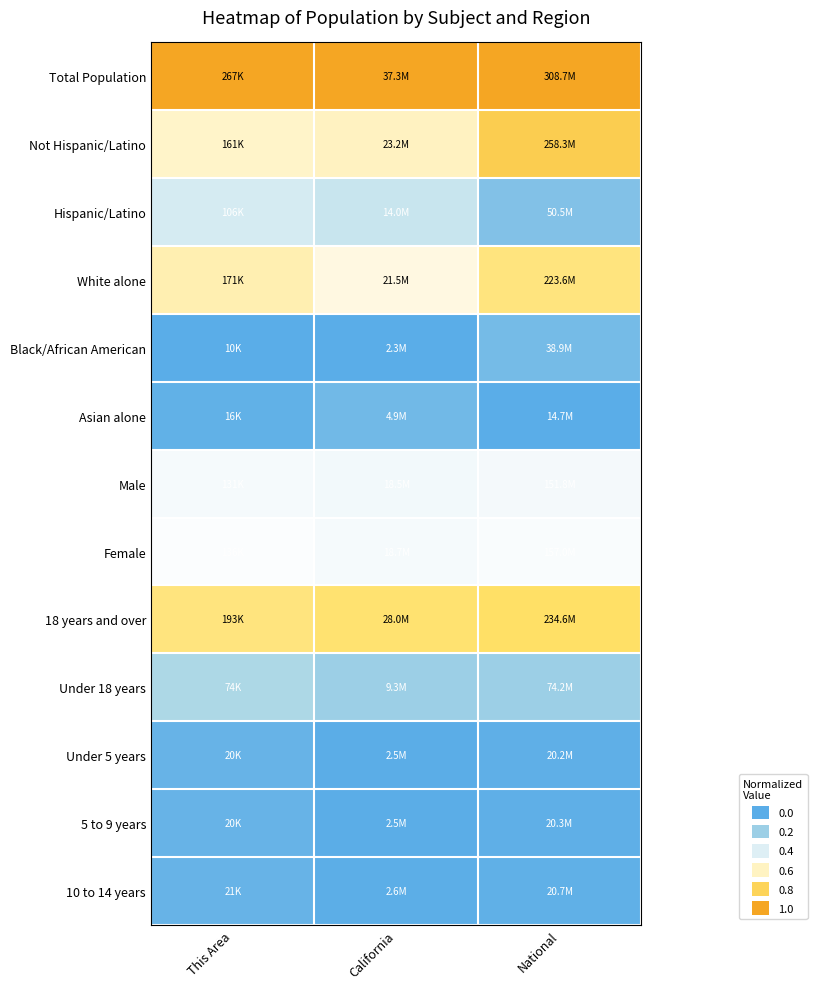

Which label corresponds to the smallest value in the chart?

This Area